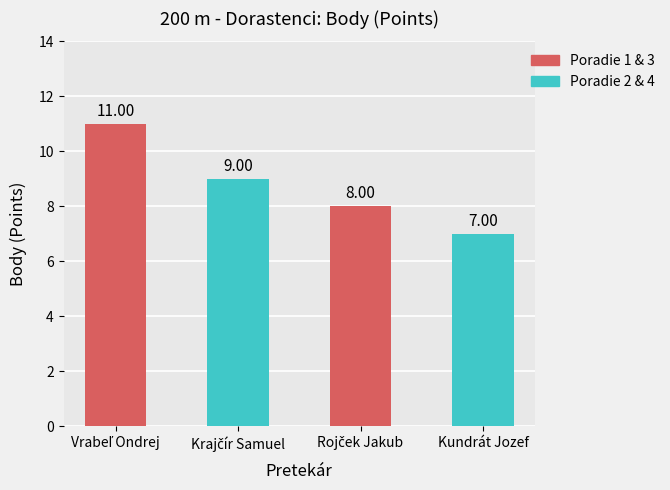

What is the sum of all values?

35